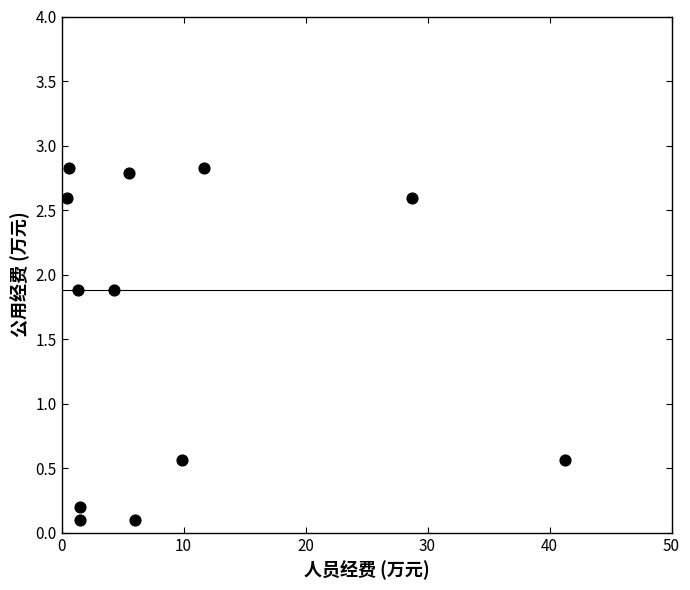

What is the average X value?

9.4